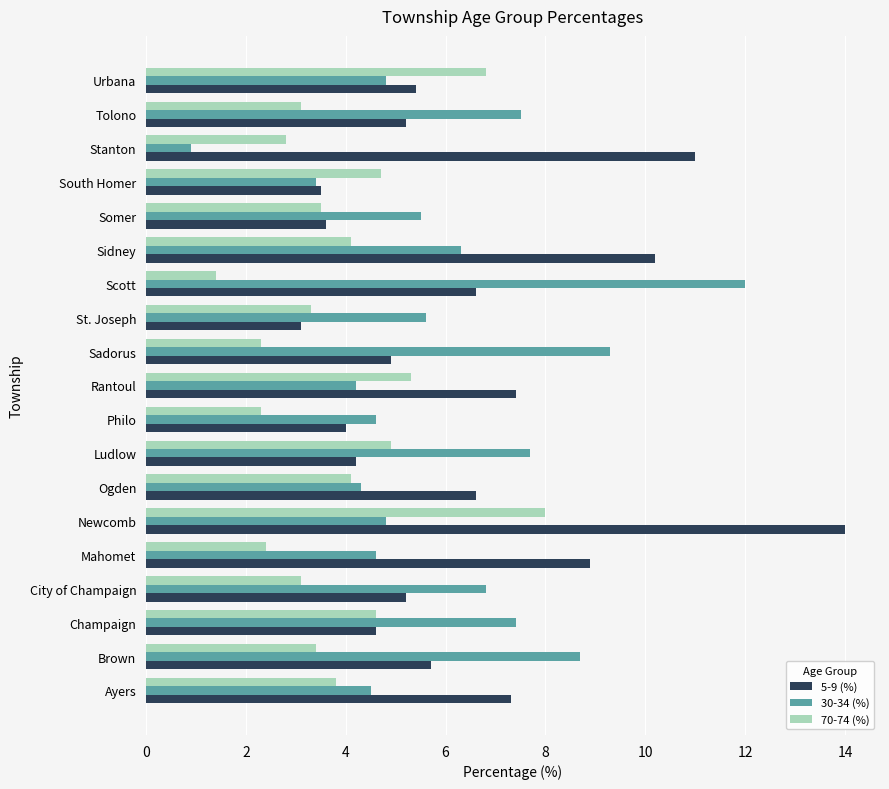

List the series in order of their overall mean, lowest first.

70-74 (%), 30-34 (%), 5-9 (%)